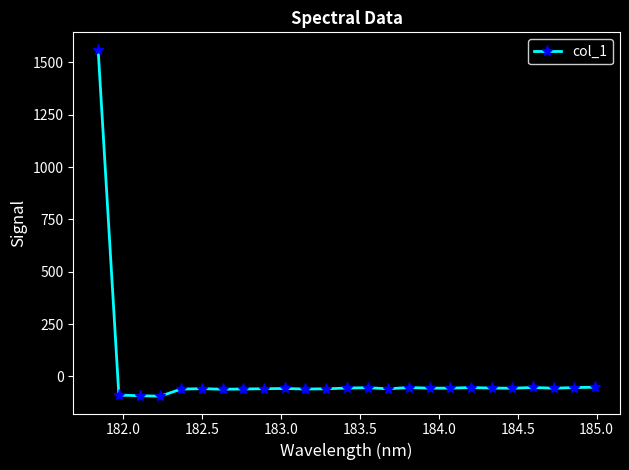

What is the difference between the second highest and second lowest values?

40.7